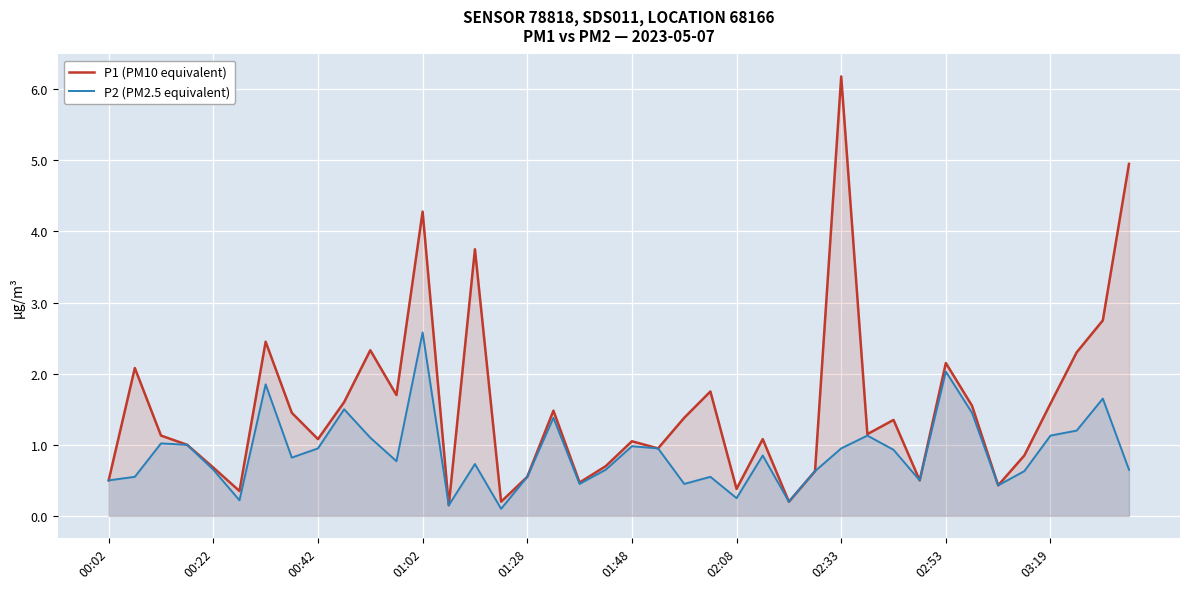

Which series has the largest range (max minus min)?

P1 (PM10 equivalent)